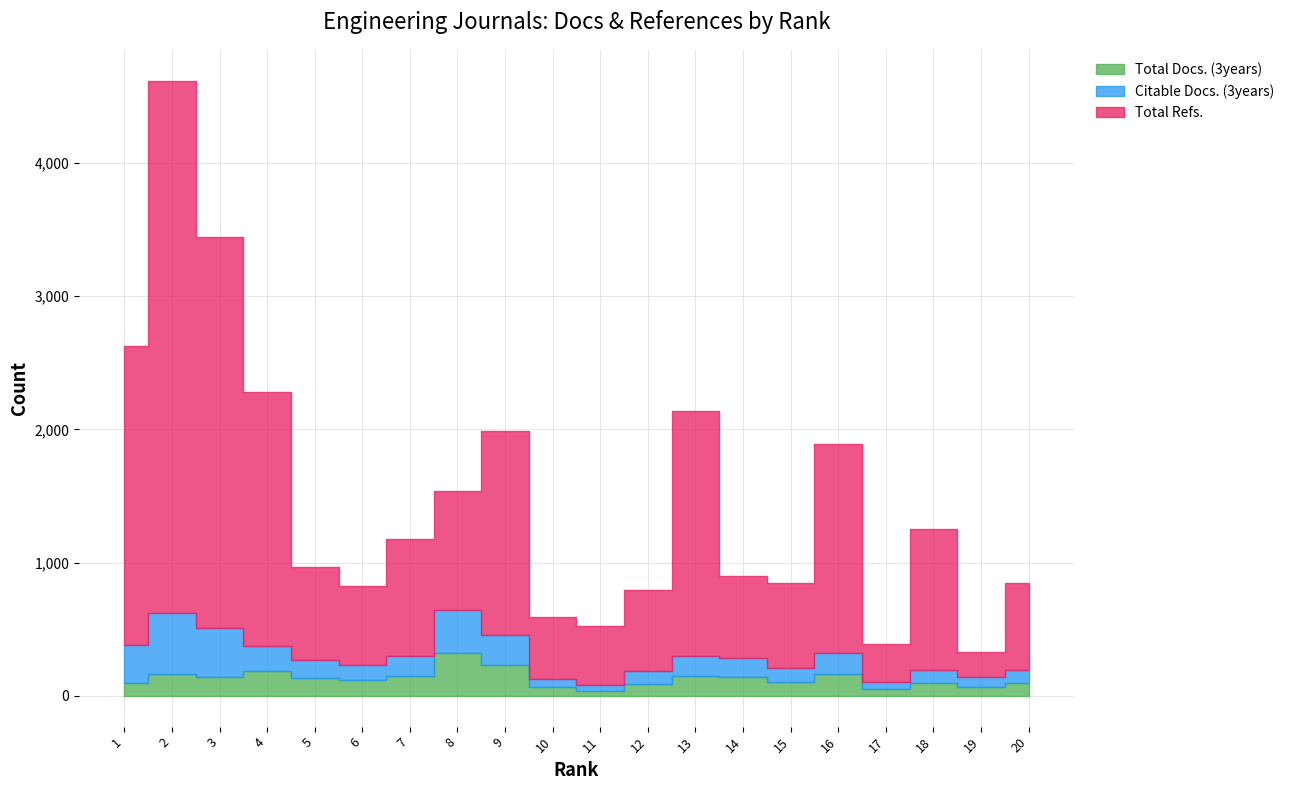

How many times do Total Docs. (3years) and Citable Docs. (3years) cross each other?

1